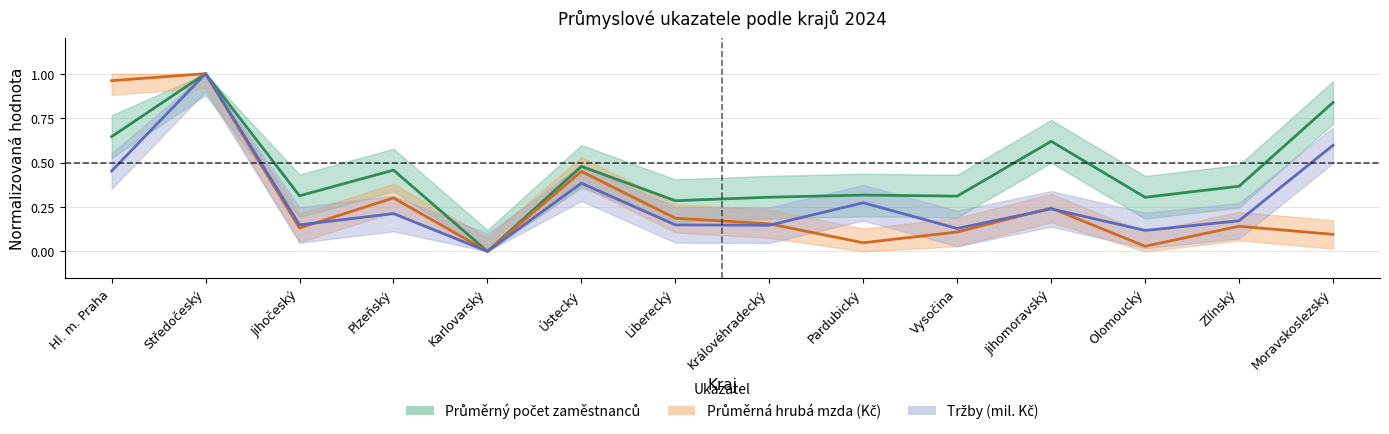

At which category does the chart reach its minimum across all series?

Karlovarský